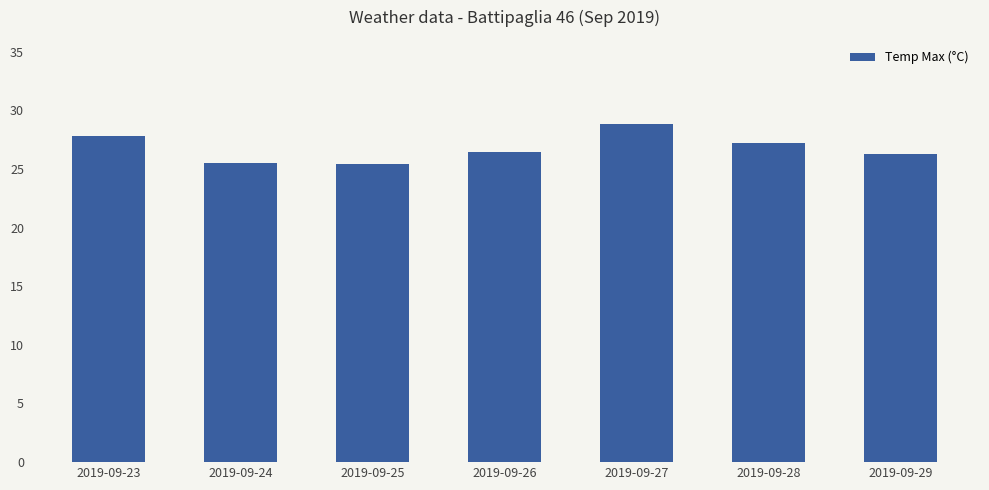

The value at 2019-09-29 is 44.6. True or false?

False